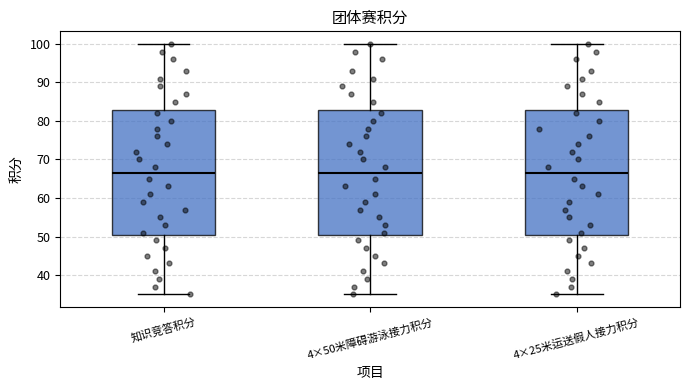

Reading left to right, transcribe this box plot: for each box, give where its median line is, the range the box spans, and where its two whiskers end, as read against the y-axis. The values are not printed on the chart, so give them approximately, as read against the axis.

知识竞答积分: median 67, box 51 to 83, whiskers 35 to 100
4×50米障碍游泳接力积分: median 67, box 51 to 83, whiskers 35 to 100
4×25米运送假人接力积分: median 67, box 51 to 83, whiskers 35 to 100